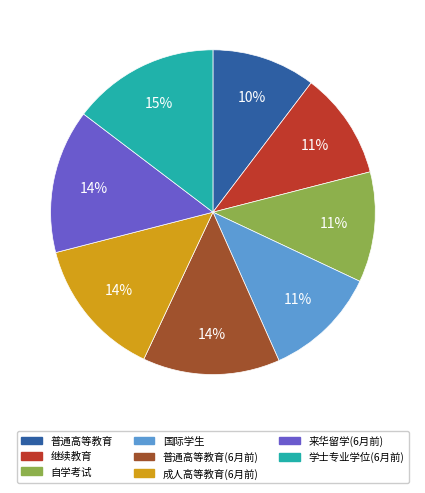

To the nearest percent, what is the average slice percentage?

12%